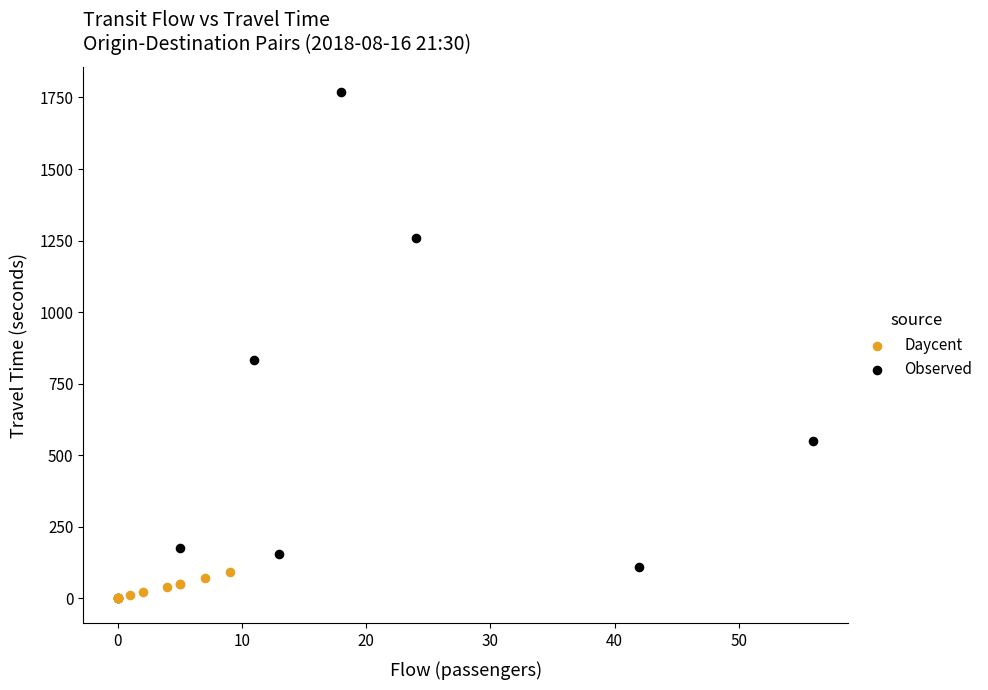

Which series contains the highest Y value?

Observed